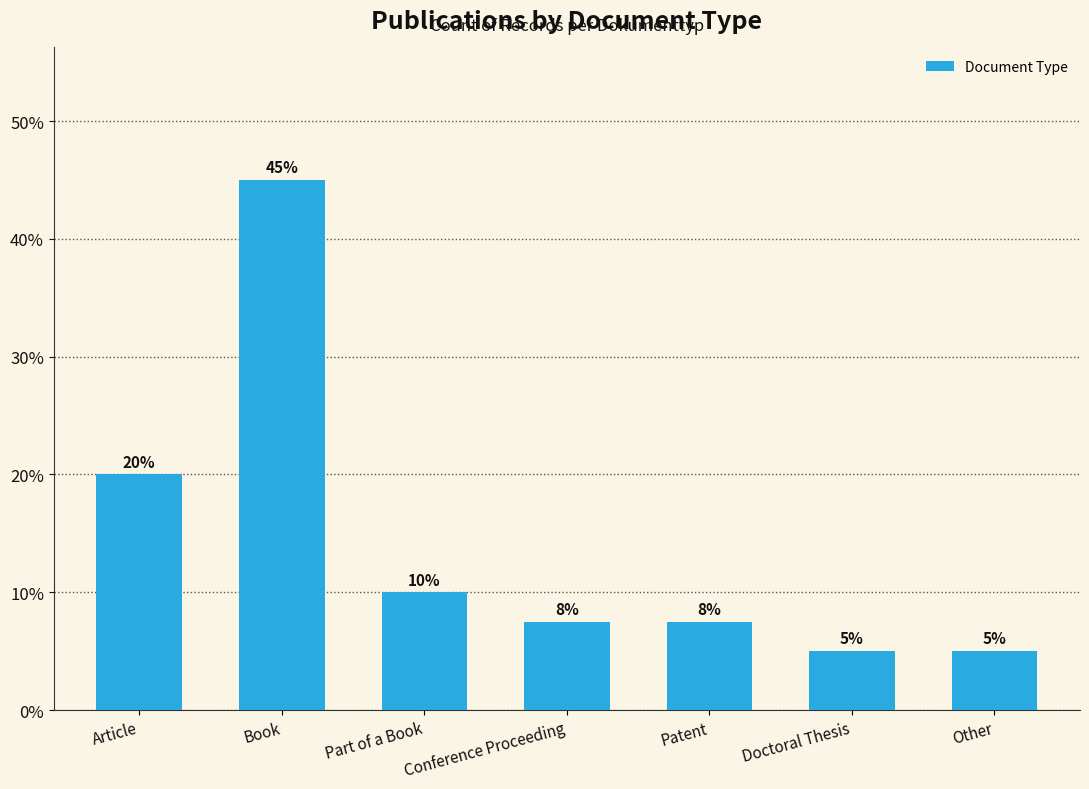

Which label corresponds to the largest value in the chart?

Book